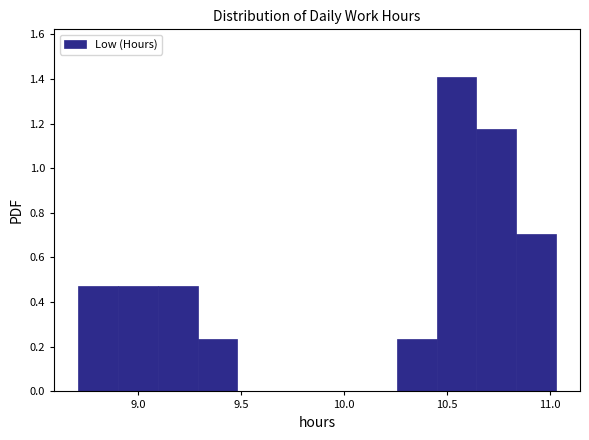

Around what value on the x-axis is the tallest bar? Give the approximate position of its centre, as read against the axis.

10.55